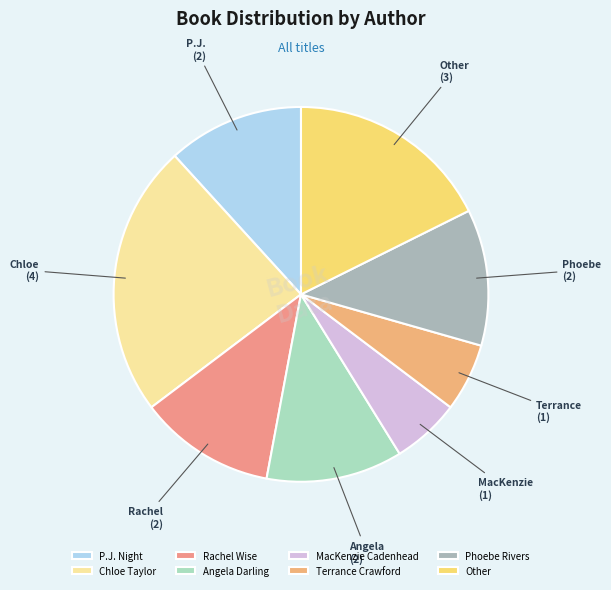

To the nearest percent, what percentage of the pie is Phoebe Rivers?

12%